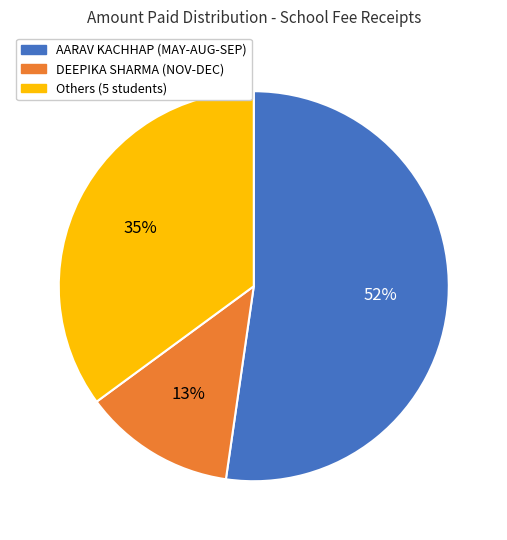

To the nearest percent, what is the average slice percentage?

33%